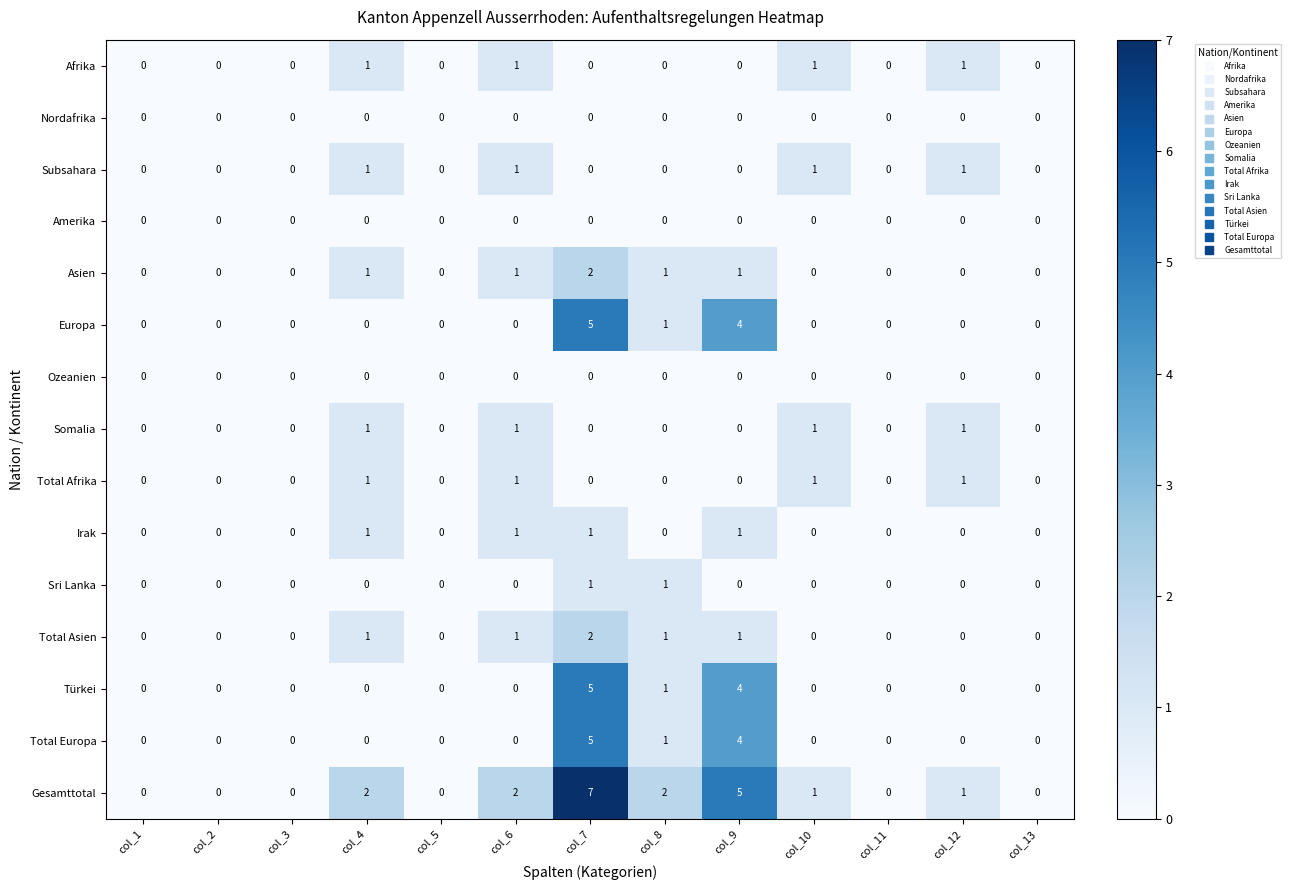

Which category has the highest value in the Europa series?

col_7